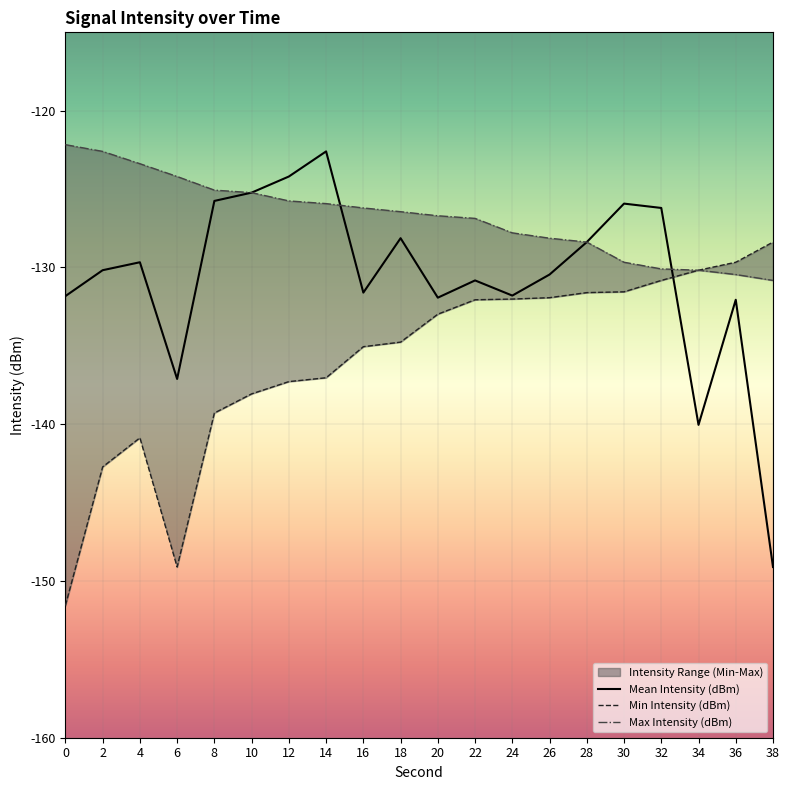

Which series has the widest spread of values?

Mean Intensity (dBm)